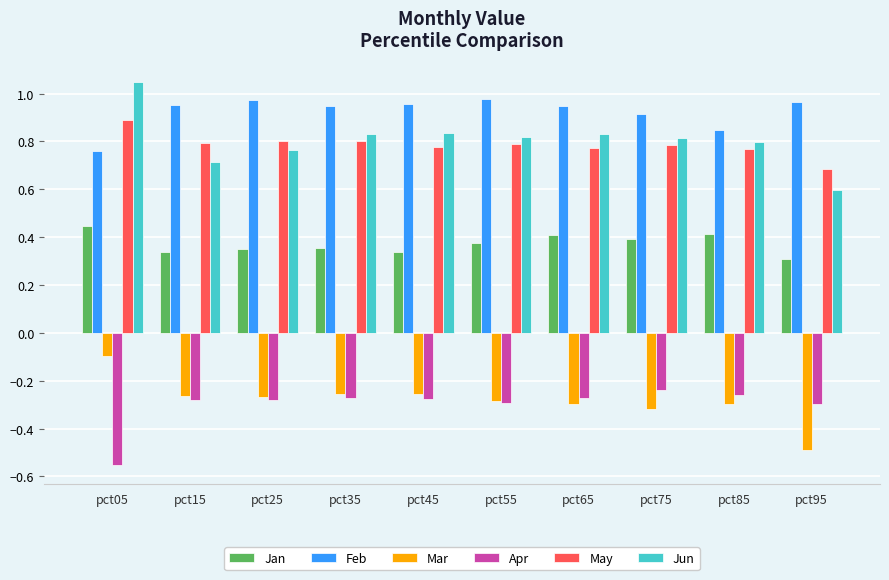

How many bars are there in each group?

6